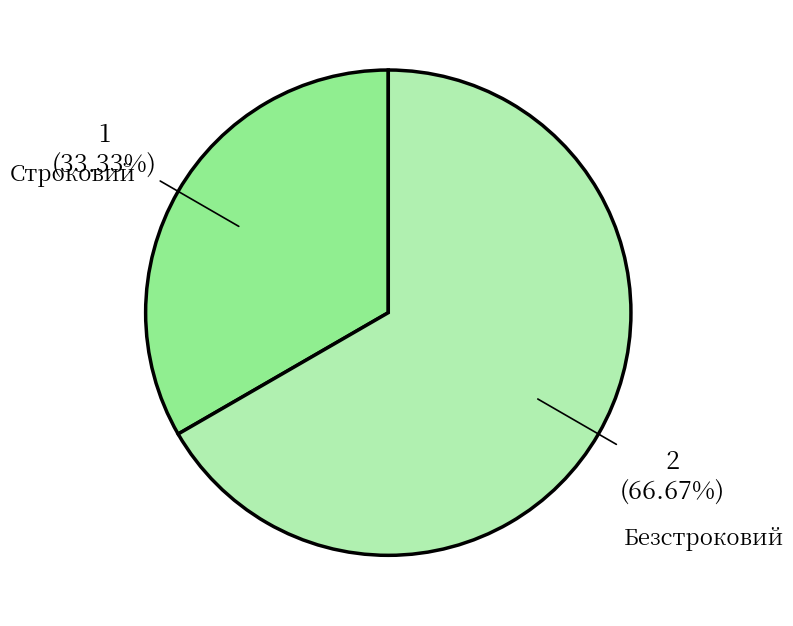

Count the number of slices in the pie.

2